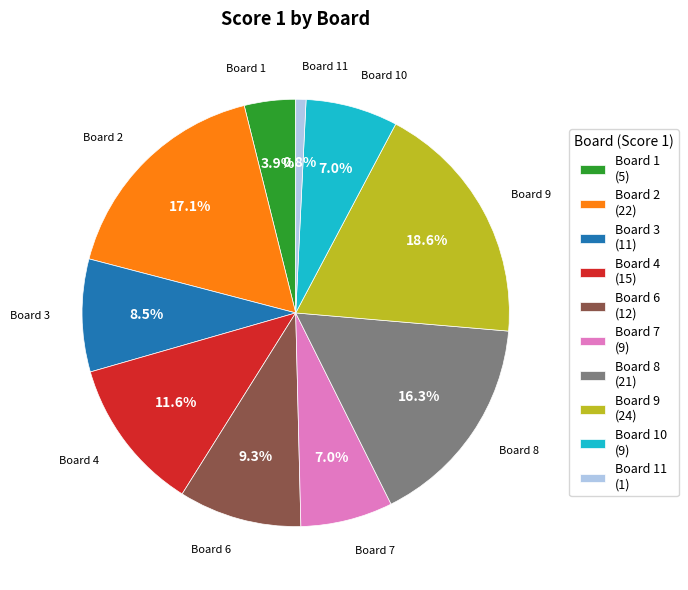

What is the total percentage of Board 11 (1) and Board 3 (11)?

9.3%